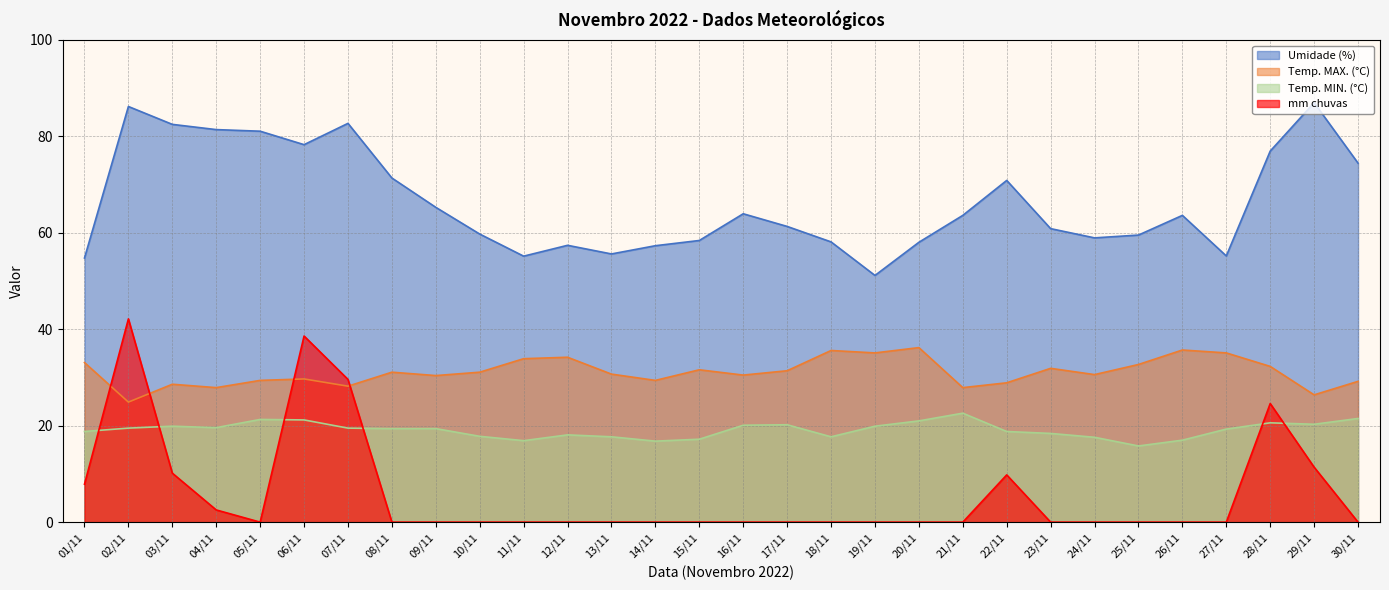

Which has a higher value, 17/11 or 07/11?

07/11